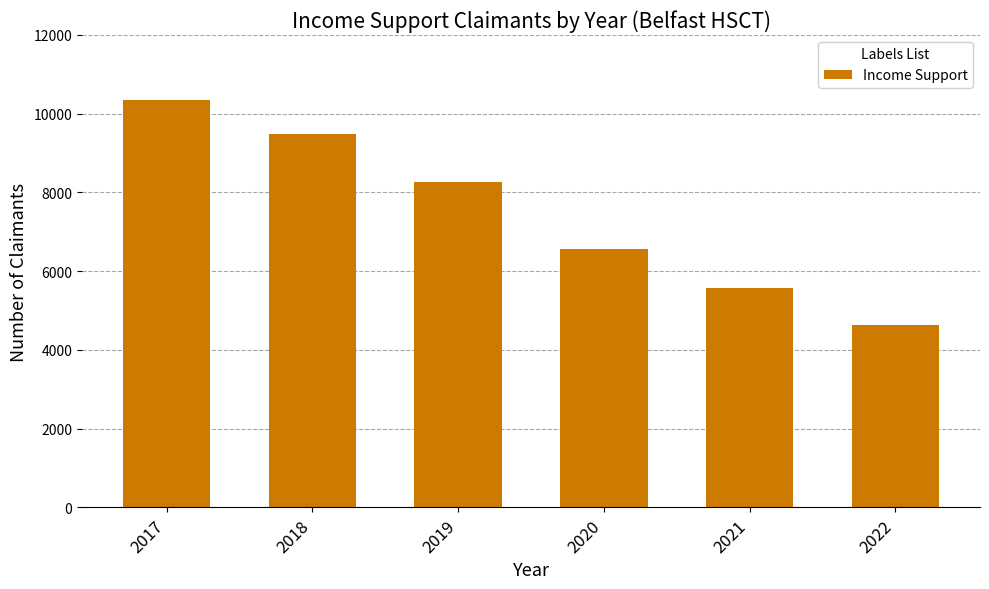

Which has a higher value, 2019 or 2022?

2019